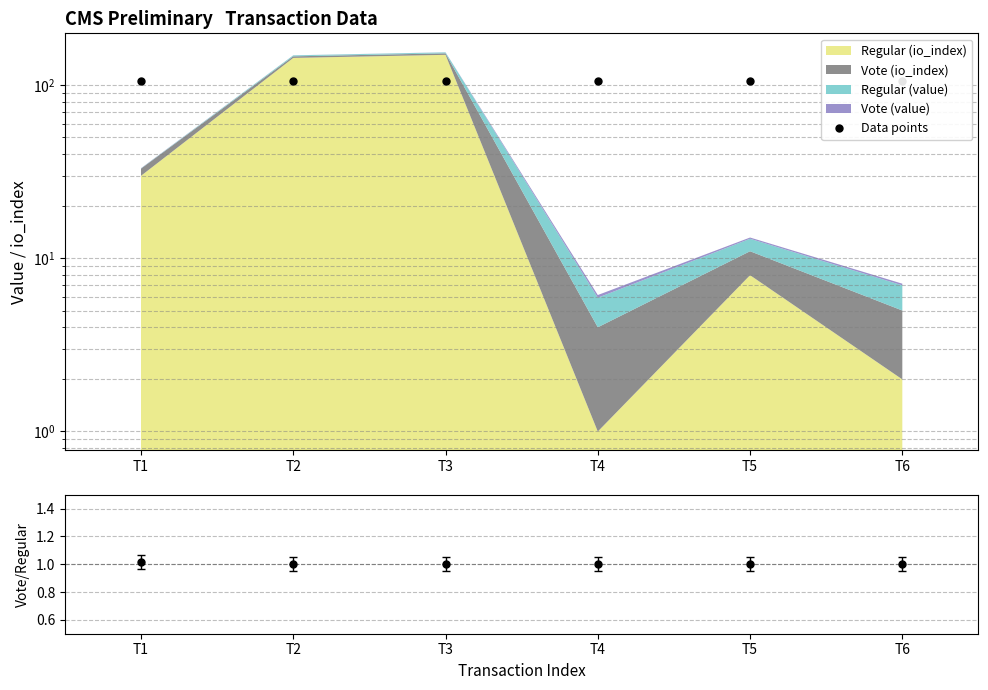

True or false: Data points has more than 0 points higher than both neighbors.

False